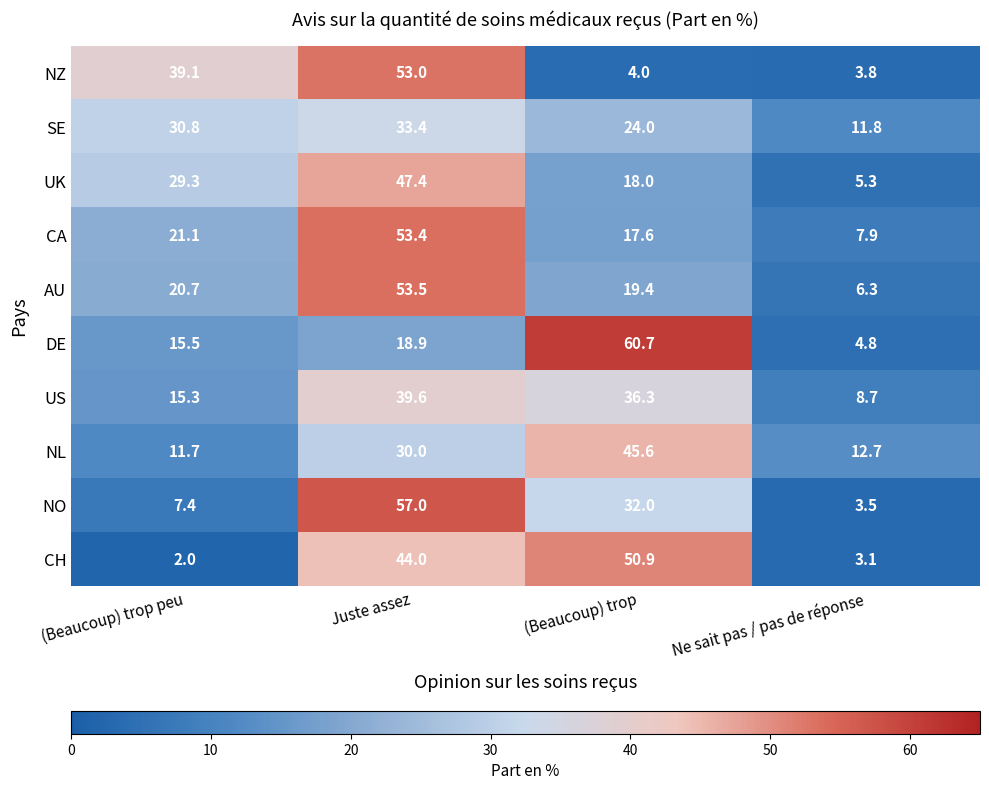

What is the difference between the highest and lowest values at (Beaucoup) trop?

56.7